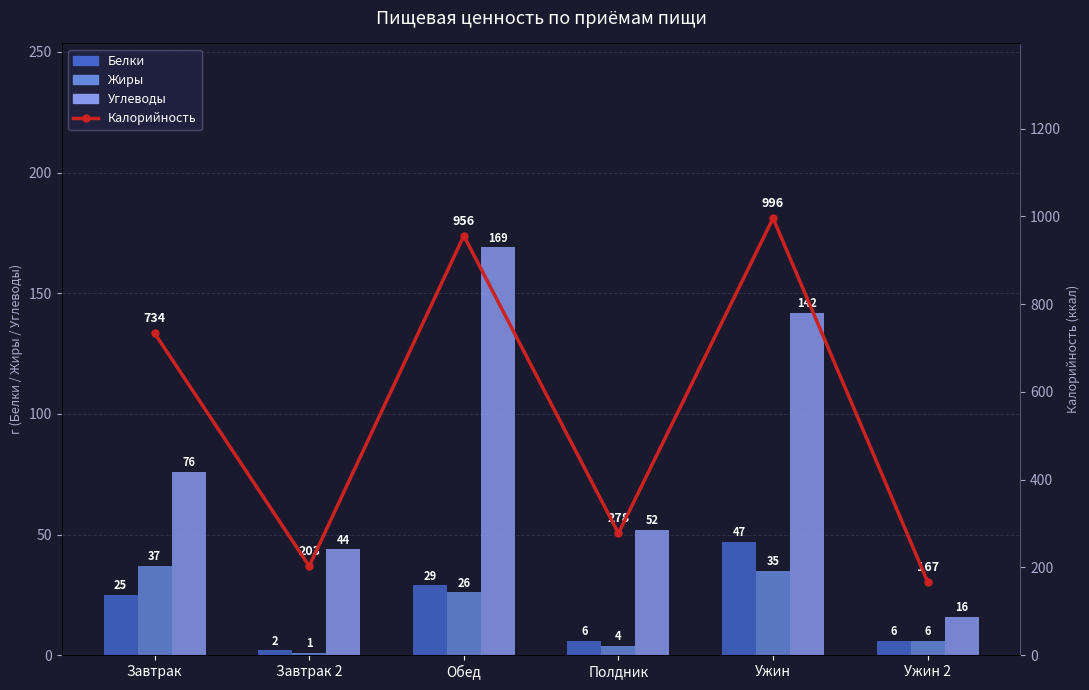

How many data points in Жиры are less than 26?

3